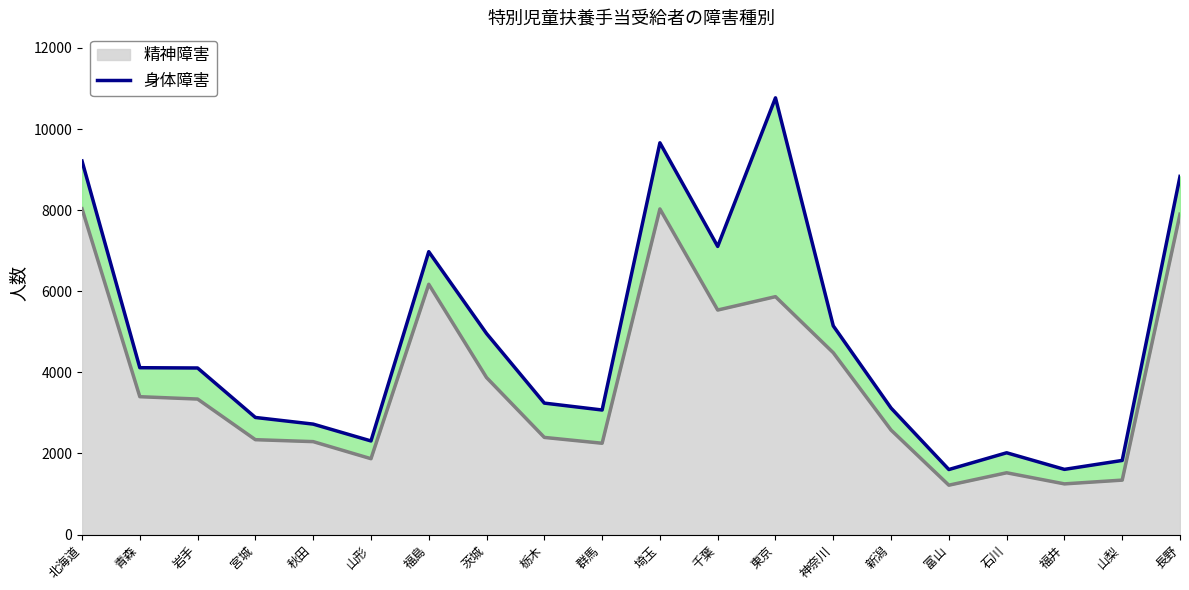

True or false: the data shows 1193 at 神奈川.

False